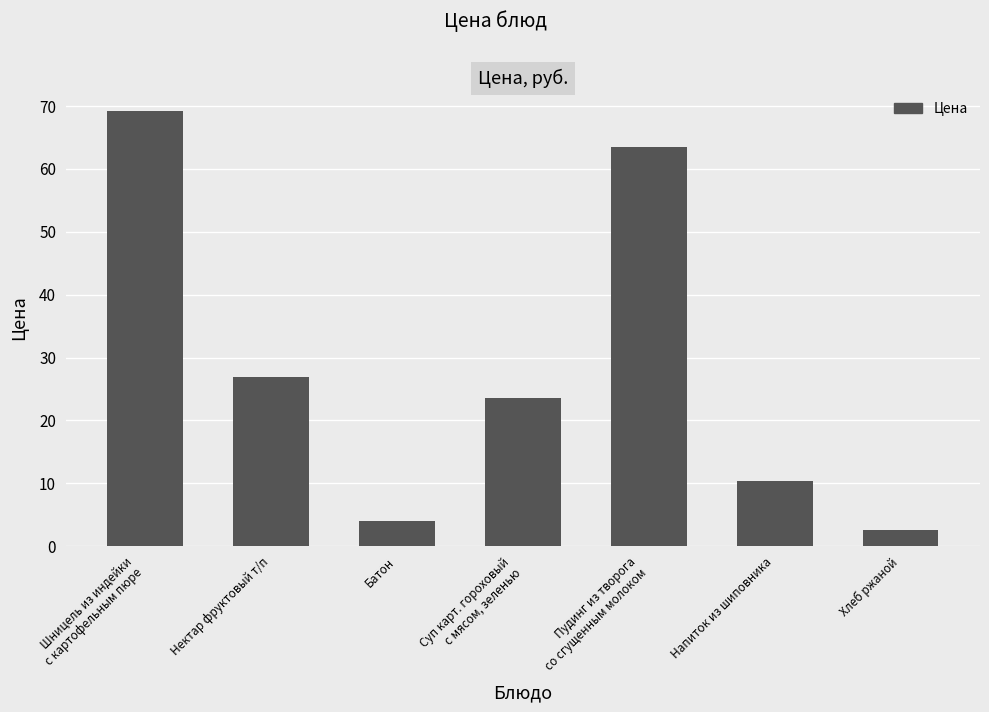

Are the bars grouped side by side (vs. stacked)?

No